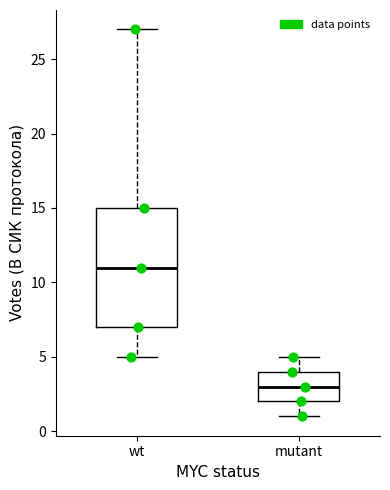

Reading left to right, transcribe this box plot: for each box, give where its median line is, the range the box spans, and where its two whiskers end, as read against the y-axis. The values are not printed on the chart, so give them approximately, as read against the axis.

wt: median 11, box 7 to 15, whiskers 5 to 27
mutant: median 3, box 2 to 4, whiskers 1 to 5